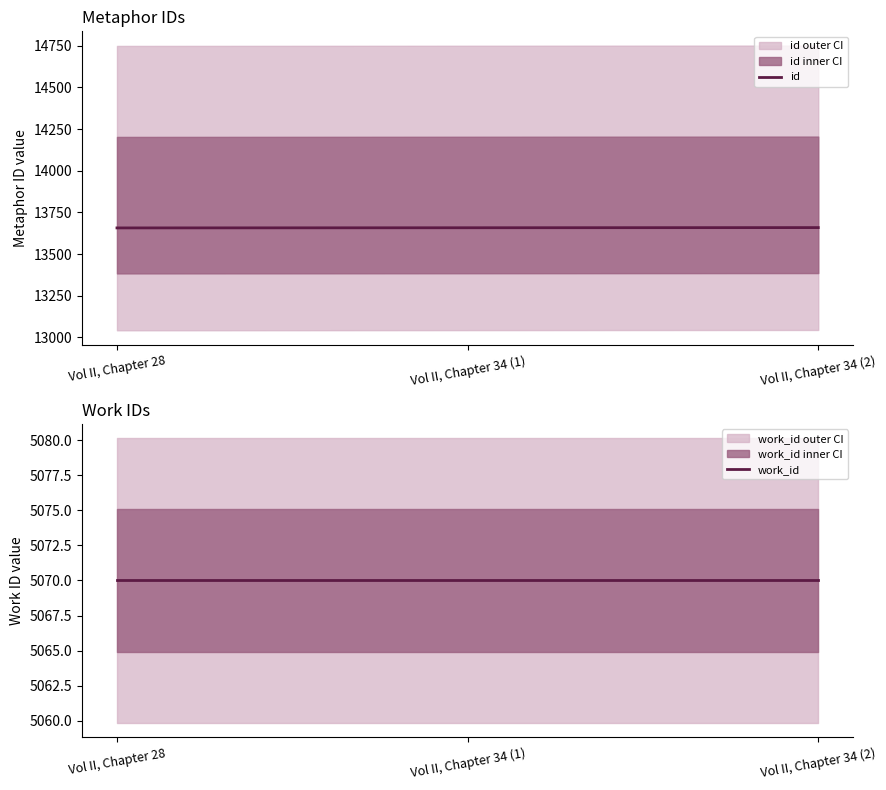

What position from the right is Vol II, Chapter 34 (1)?

2